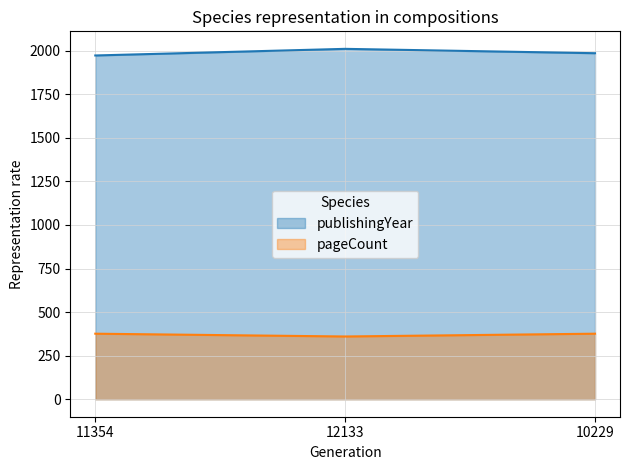

At which label does publishingYear first exceed 1986?

12133